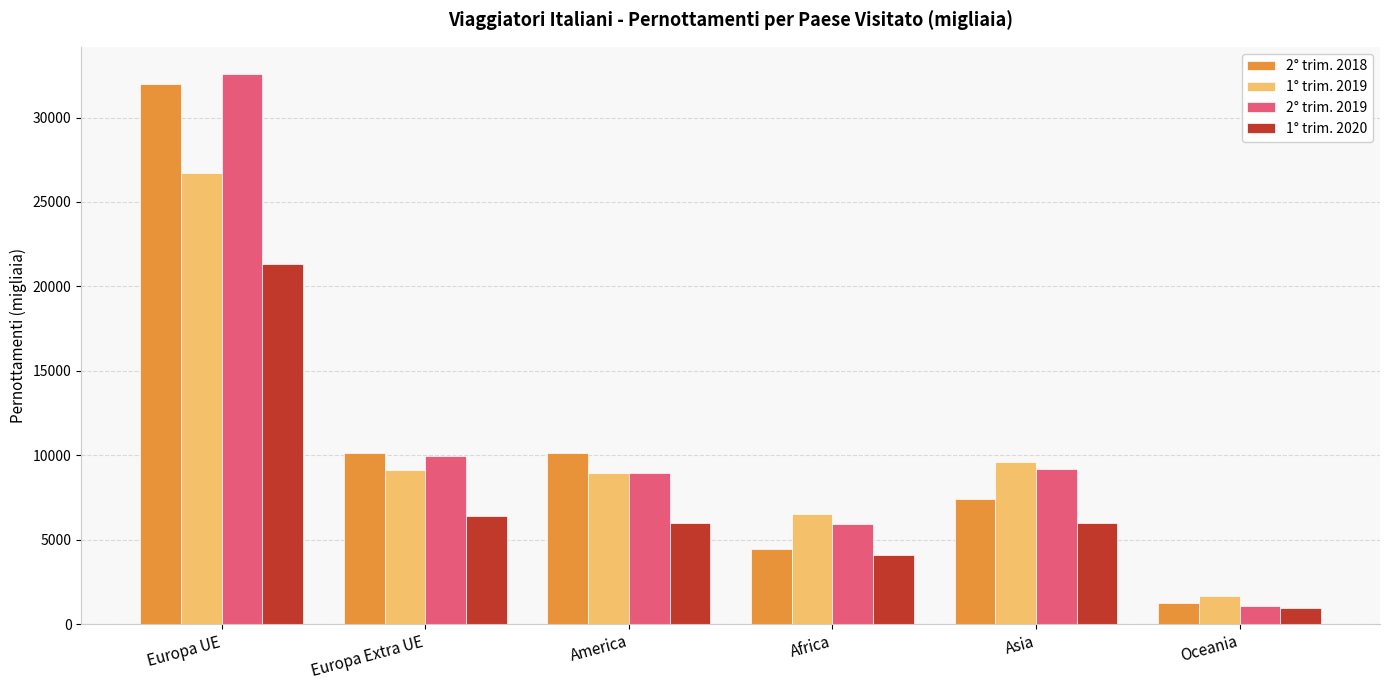

How many groups of bars are there?

6